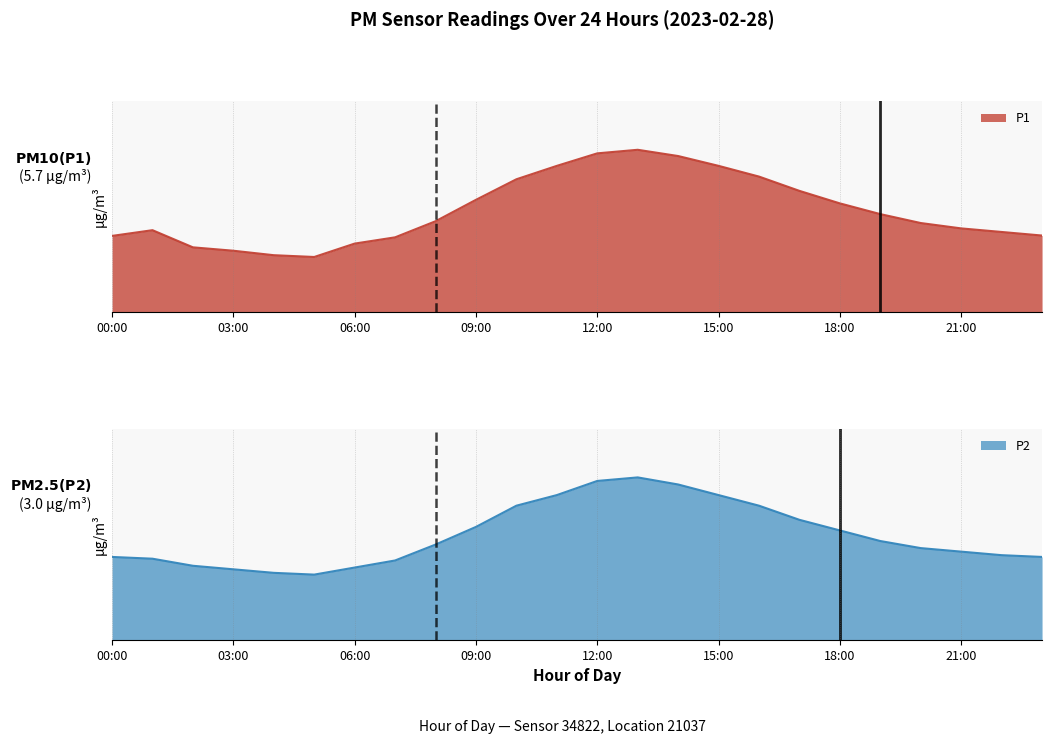

Which category has the highest value across all series?

13:00